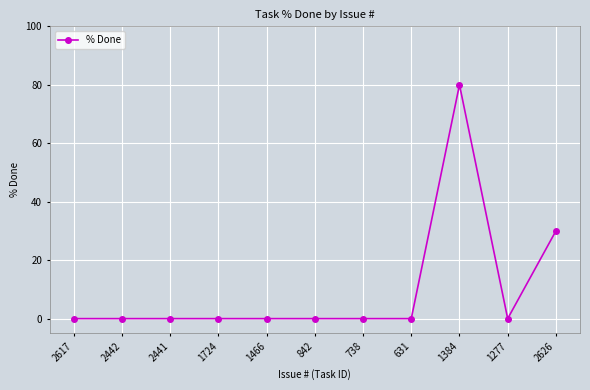

True or false: there are more than 0 points higher than both neighbors.

True